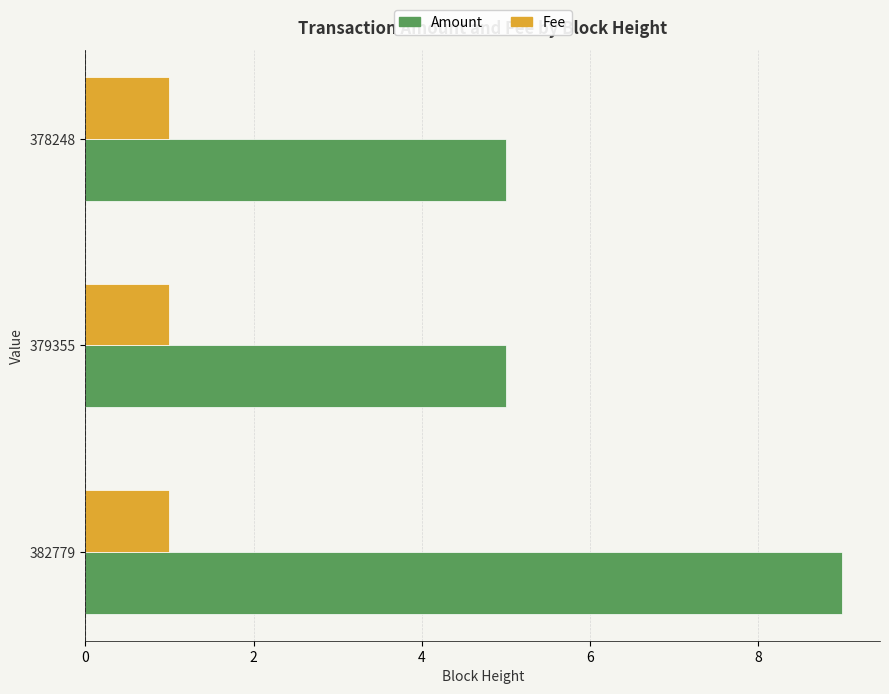

Between 382779 and 378248, which series saw the biggest shift?

Amount